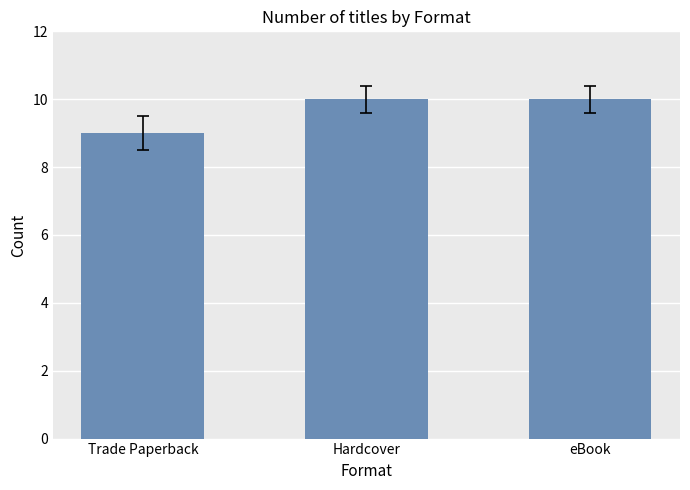

The chart shows a value of 14 at Hardcover. True or false?

False